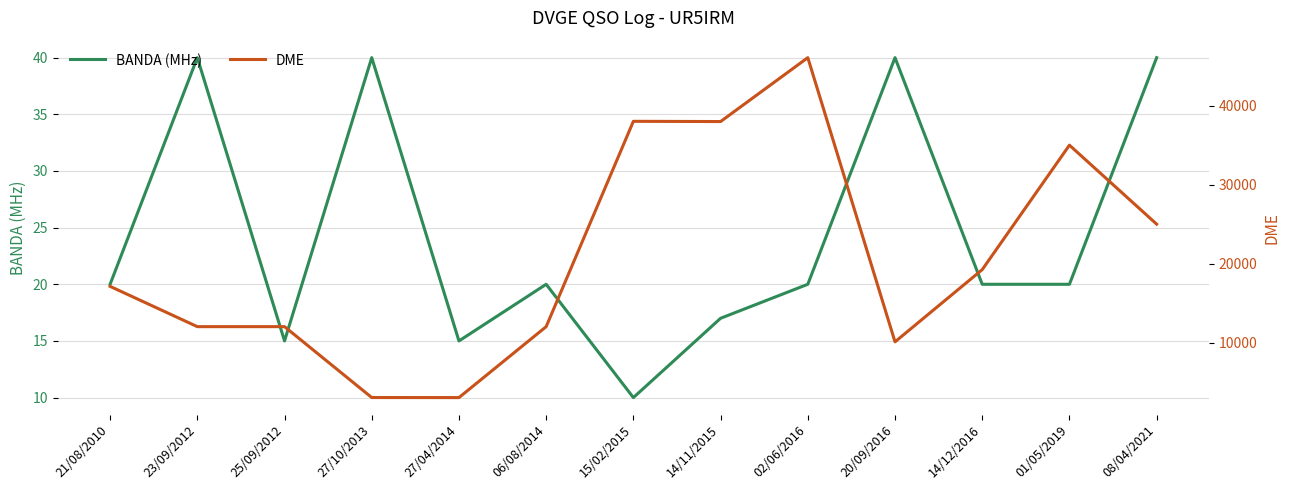

List the series in order of their peak value, highest first.

DME, BANDA (MHz)